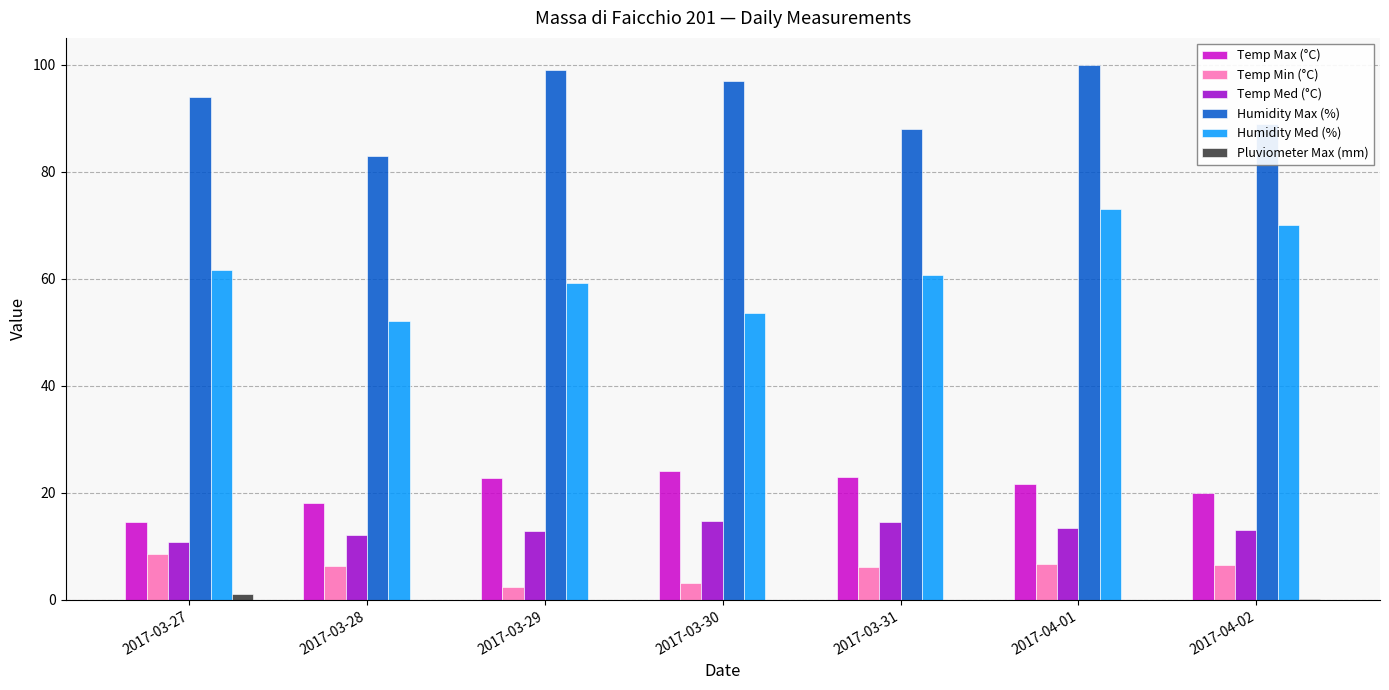

What is the difference between the Humidity Med (%) values at 2017-03-31 and 2017-04-01?

12.3